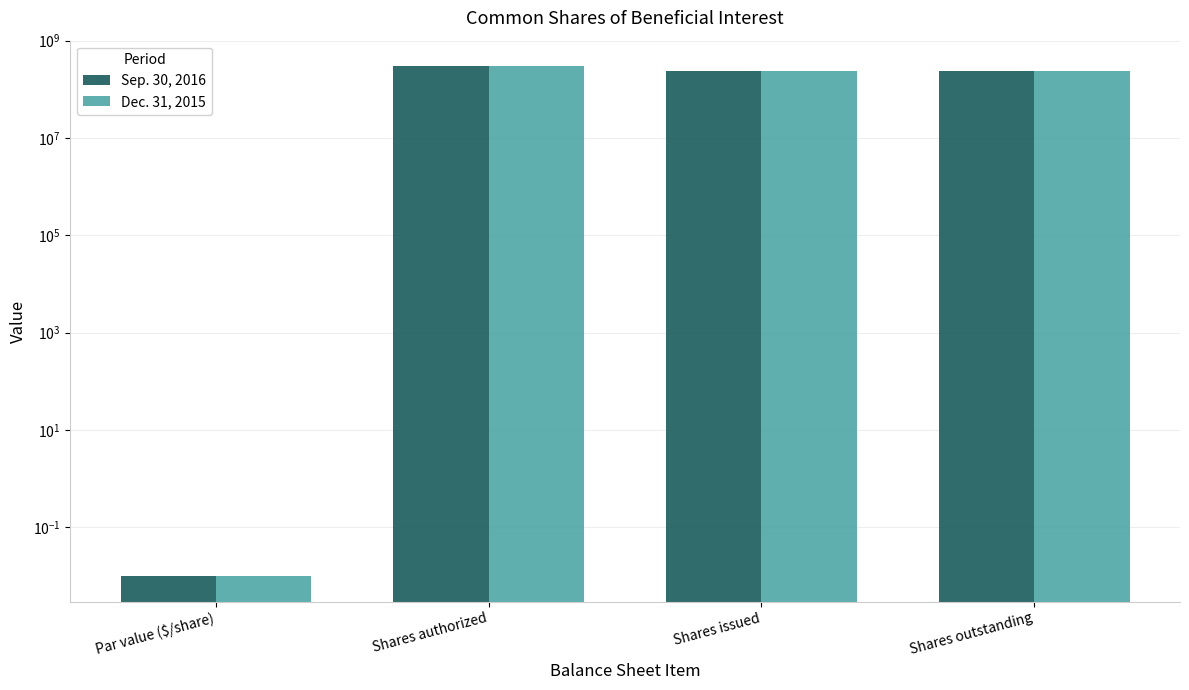

Reading left to right, list all the values displayed in this chart.

Sep. 30, 2016: Par value ($/share)=0.0	Shares authorized=300000000.0	Shares issued=237546042.0	Shares outstanding=237546042.0
Dec. 31, 2015: Par value ($/share)=0.0	Shares authorized=300000000.0	Shares issued=237471559.0	Shares outstanding=237471559.0